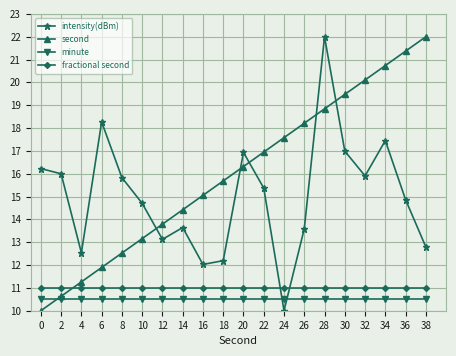

Which series changed the most between 34 and 36?

intensity(dBm)